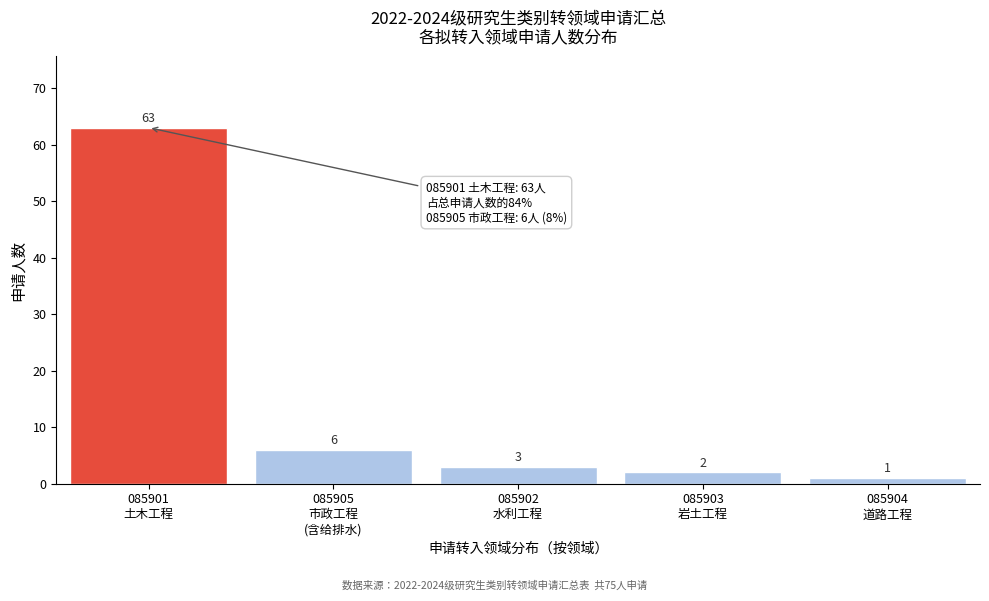

Reading left to right, extract all data points from this chart.

63	6	3	2	1